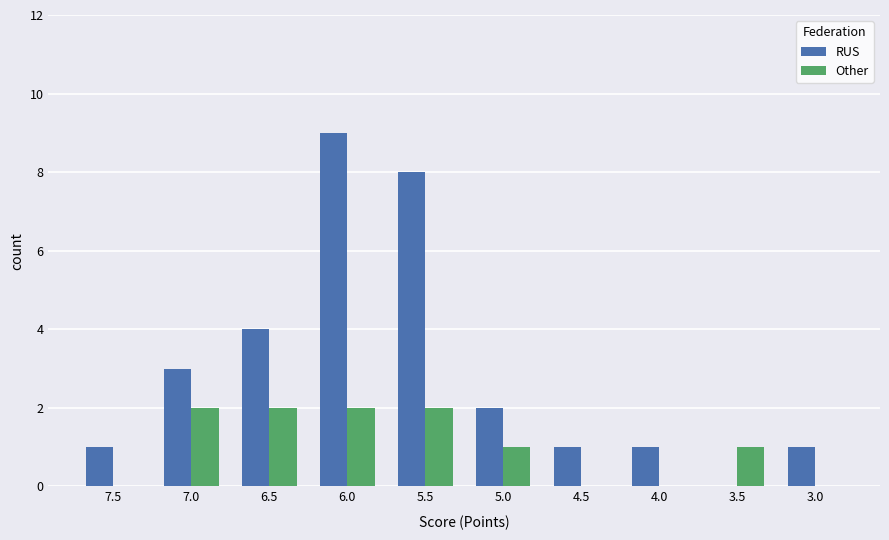

The RUS series shows 2 at 5.0. True or false?

True